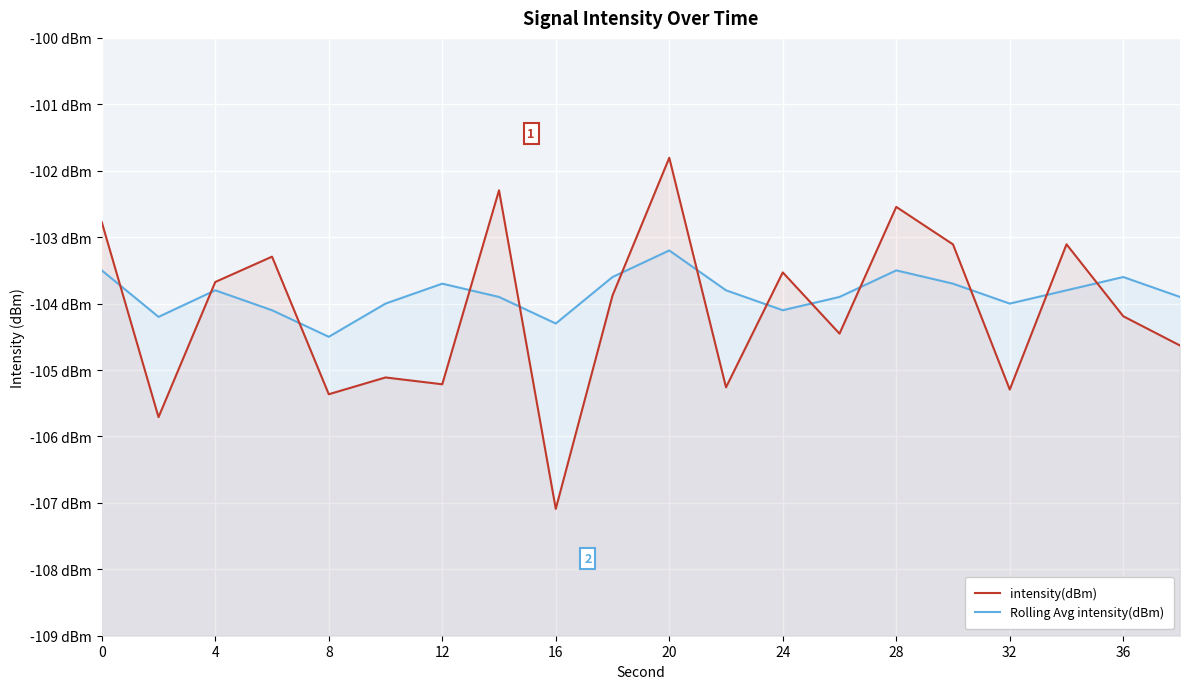

Is the value of Rolling Avg intensity(dBm) at 16 greater than the value of intensity(dBm) at 19?

Yes